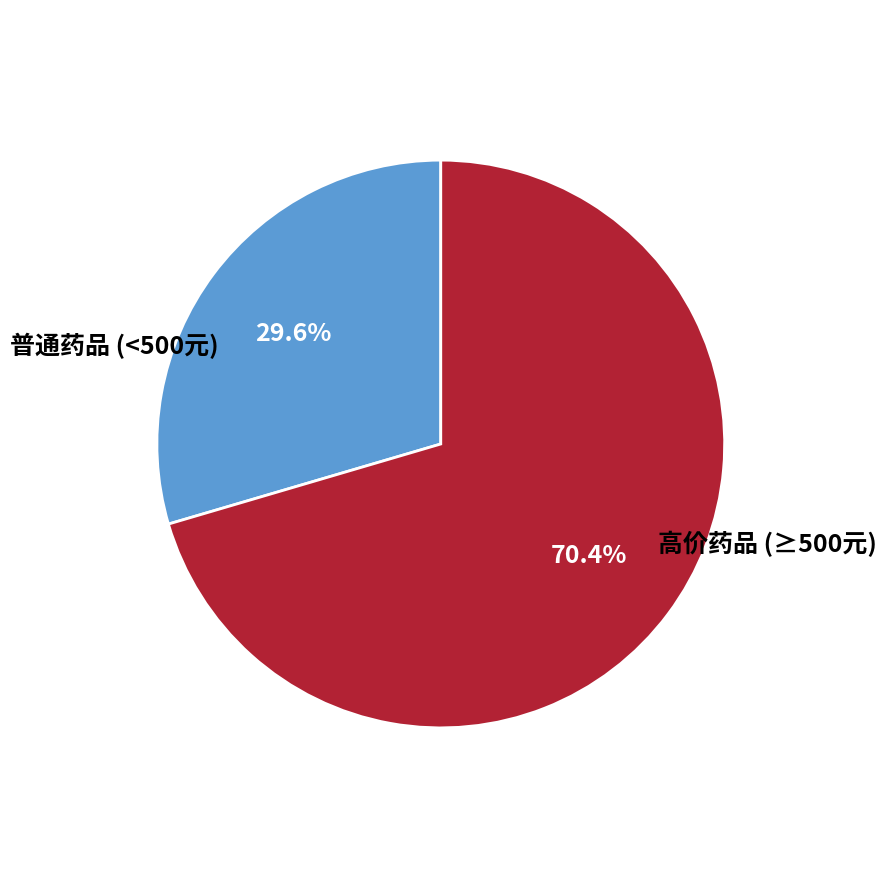

What is the smallest slice in the pie chart?

普通药品 (<500元)